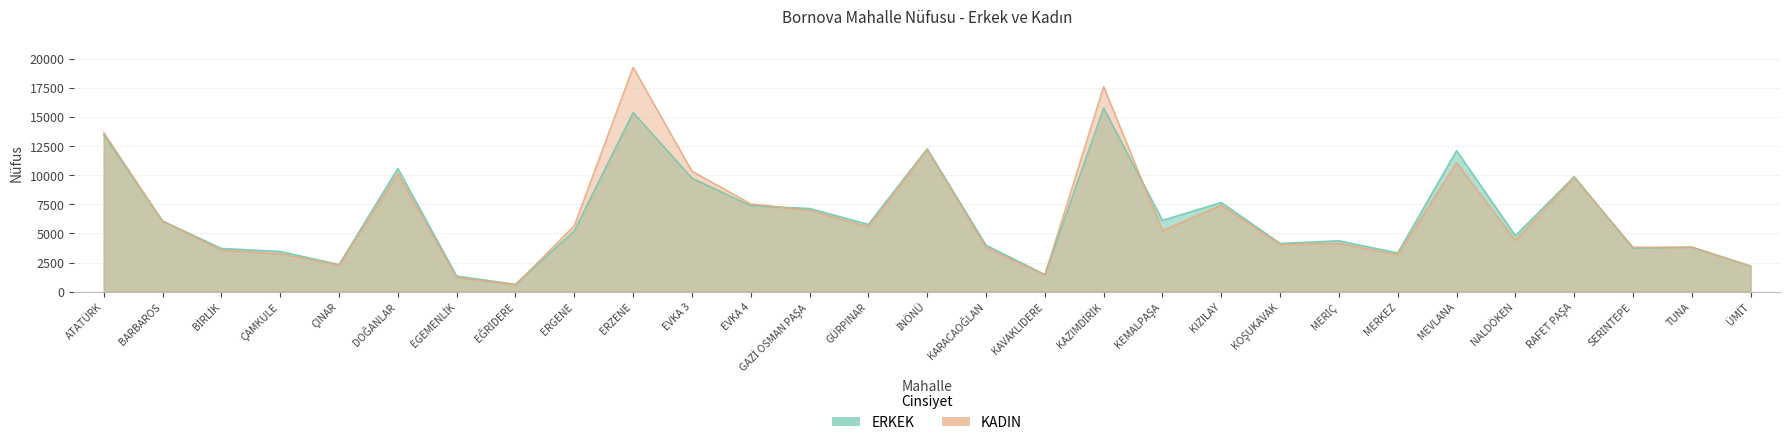

What is the approximate value of KADIN at İNÖNÜ?

12191